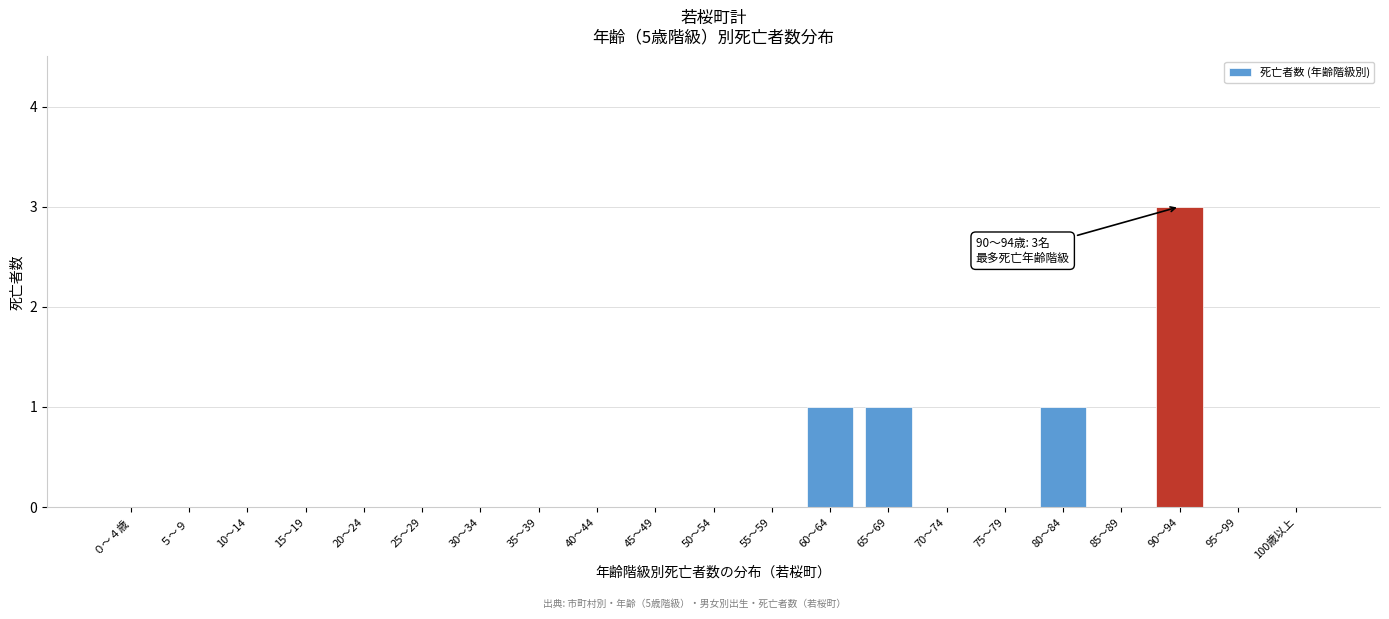

Reading right to left, transcribe all the data shown in this chart.

100歳以上=0	95～99=0	90～94=3	85～89=0	80～84=1	75～79=0	70～74=0	65～69=1	60～64=1	55～59=0	50～54=0	45～49=0	40～44=0	35～39=0	30～34=0	25～29=0	20～24=0	15～19=0	10～14=0	５～９=0	０～４歳=0